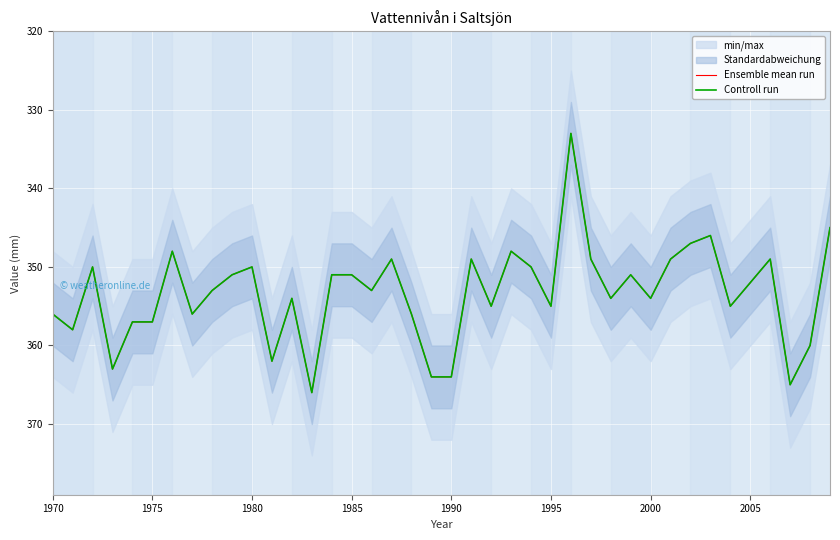

Which series has the largest total across all categories?

Ensemble mean run